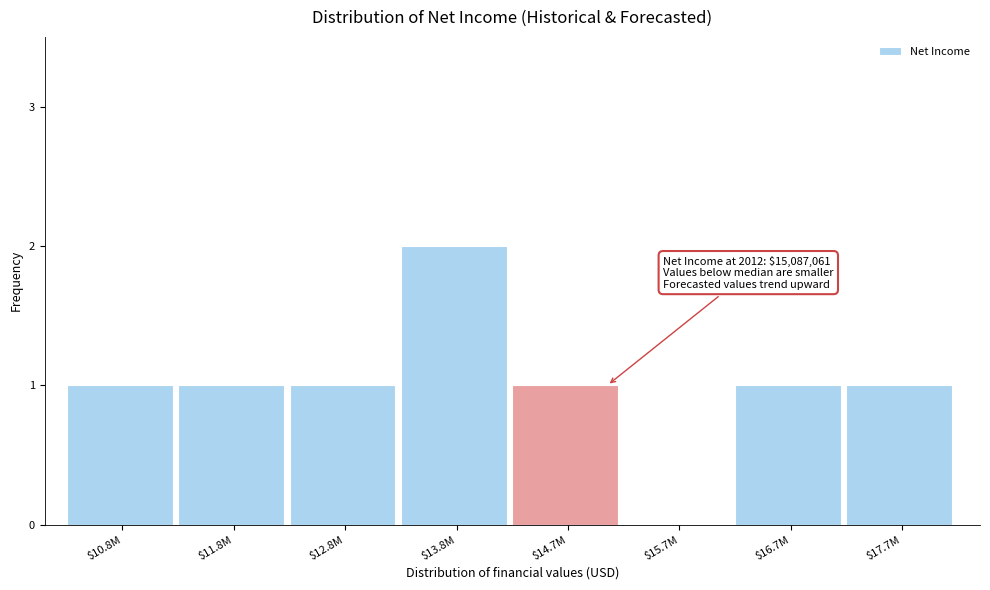

What is the sum of all values?

8